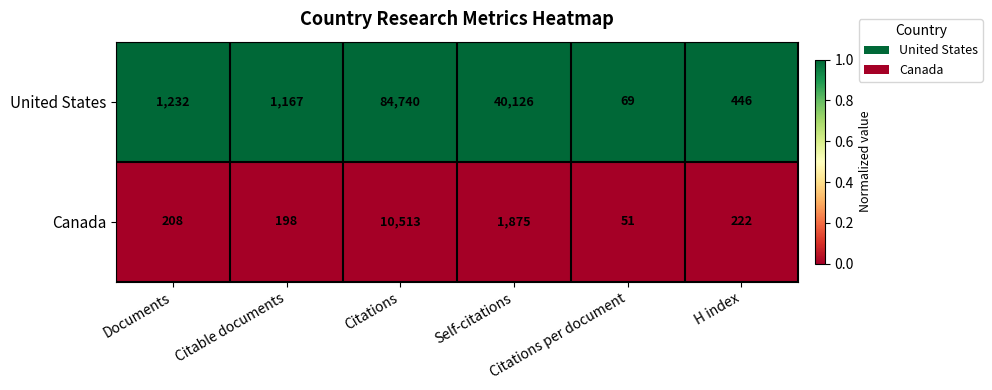

What is the maximum value shown in the chart?

84740